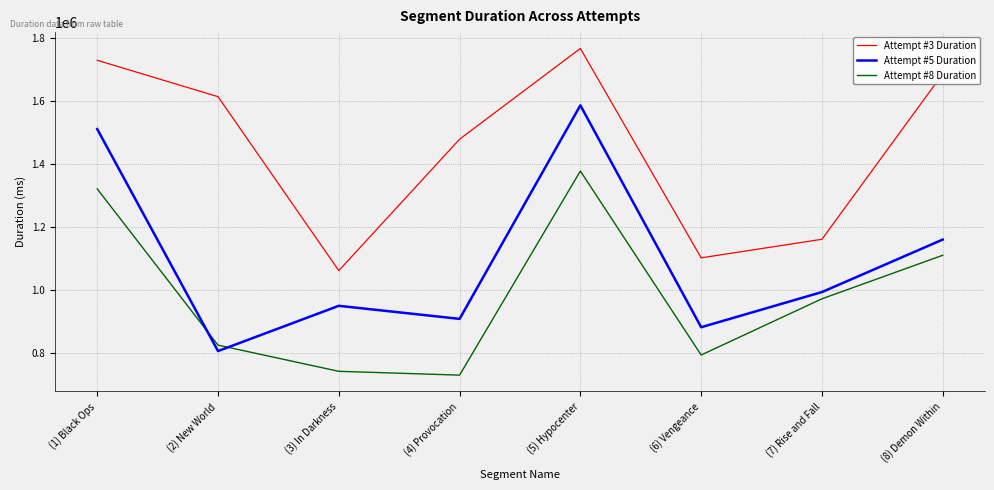

At which category does Attempt #8 Duration reach its first local peak?

(5) Hypocenter